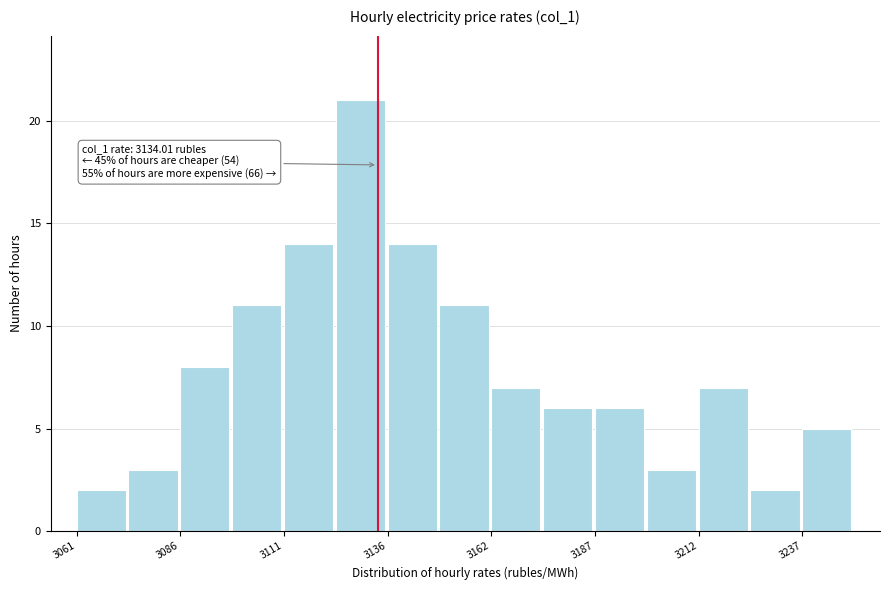

Read against the x-axis, roughly where is the centre of the tallest bar?

3130